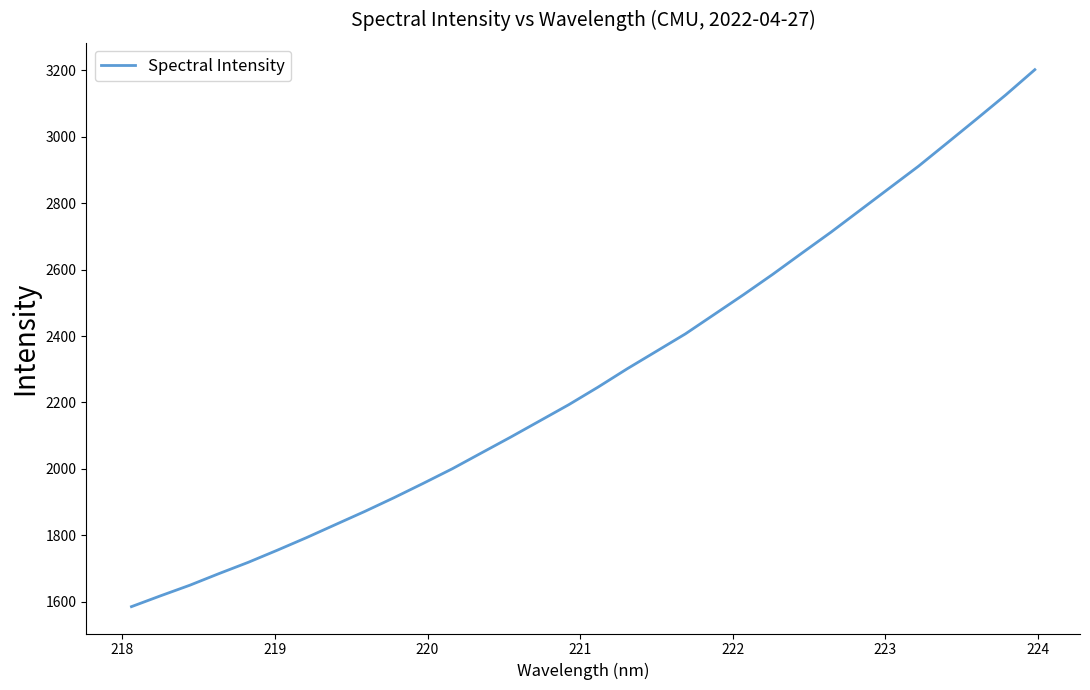

How many distinct data groups are displayed?

1